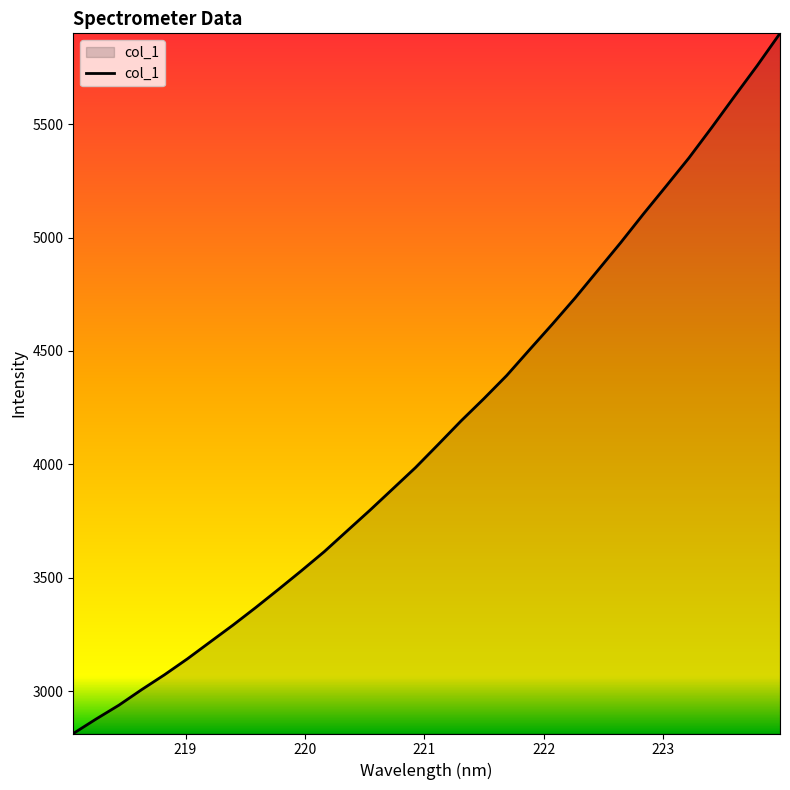

What is the difference between the maximum and minimum values?

3086.5